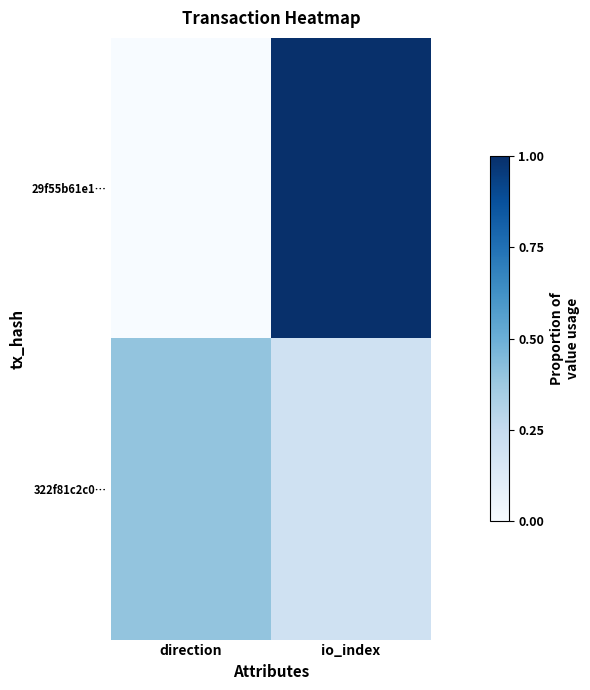

Count the number of categories in the chart.

2